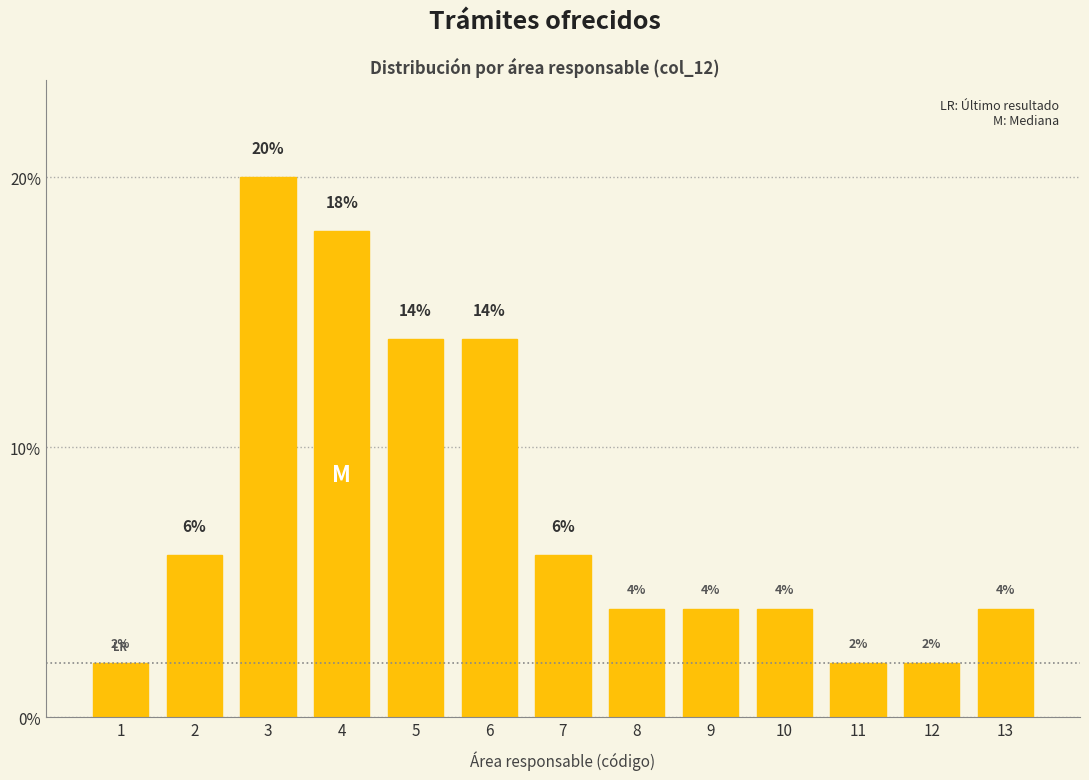

Reading left to right, list all the values displayed in this chart.

1=2.0	2=6.0	3=20.0	4=18.0	5=14.0	6=14.0	7=6.0	8=4.0	9=4.0	10=4.0	11=2.0	12=2.0	13=4.0